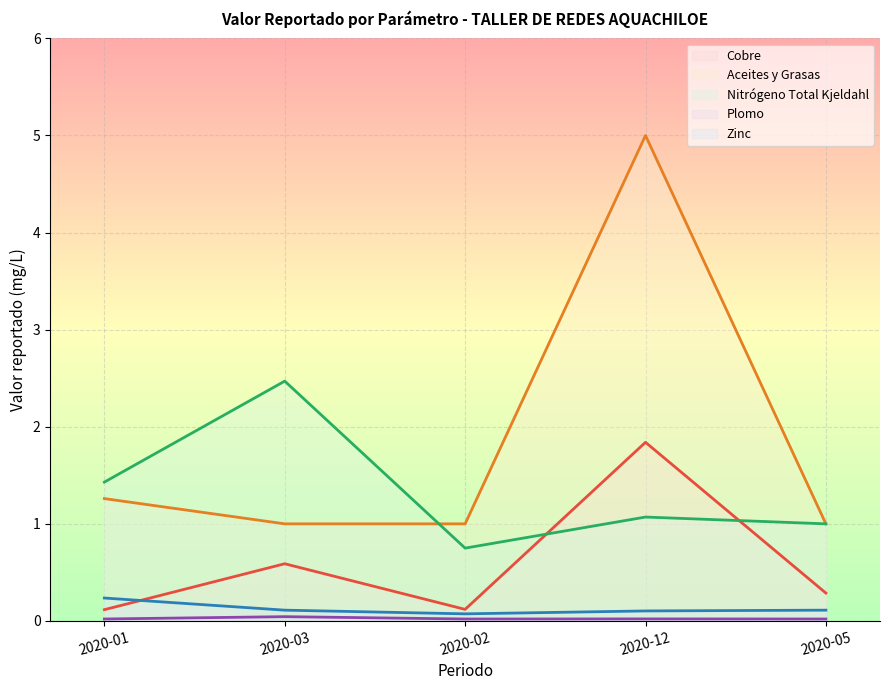

Which category has the highest value across all series?

2020-12